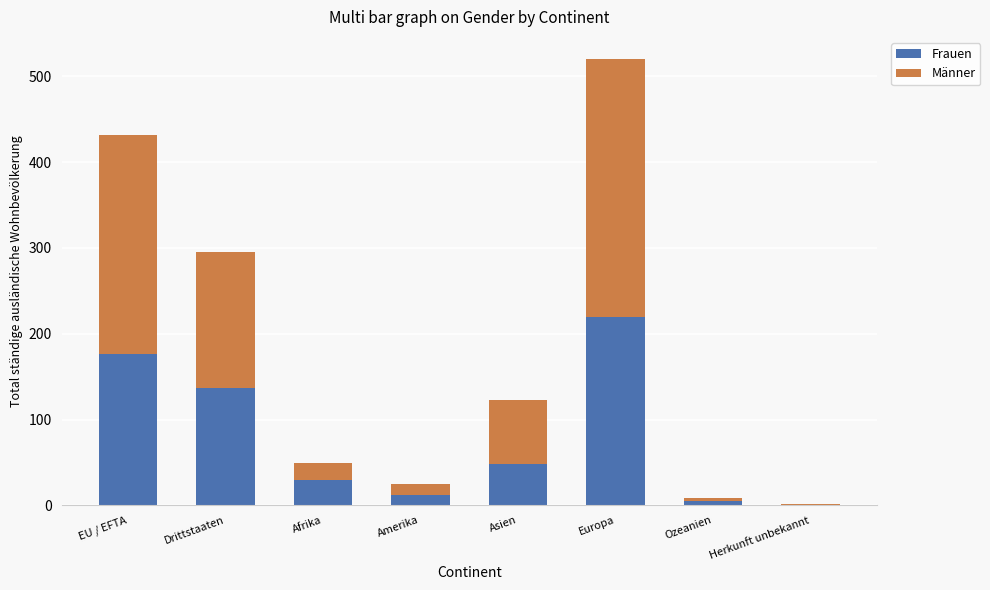

What are all the series names shown in the legend?

Frauen, Männer